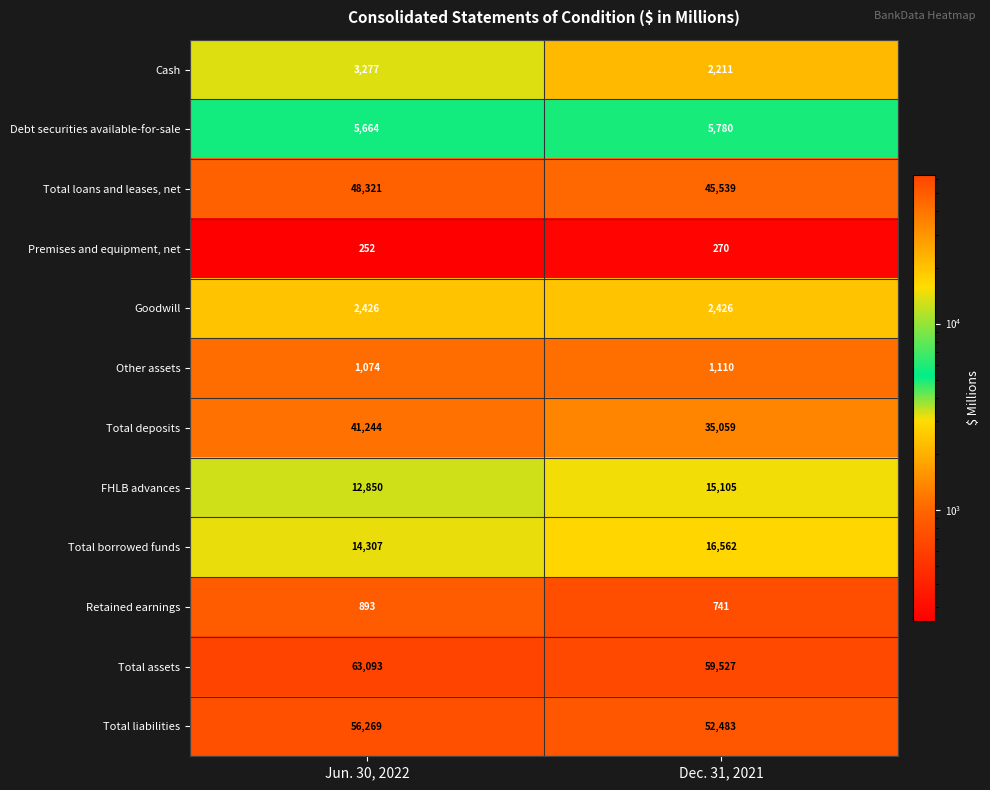

At how many categories does at least one series exceed 18017?

2